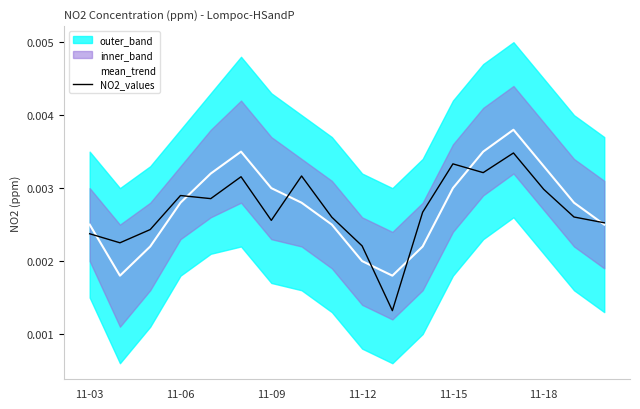

Rank the series by their average value, from lowest to highest.

NO2_values, mean_trend